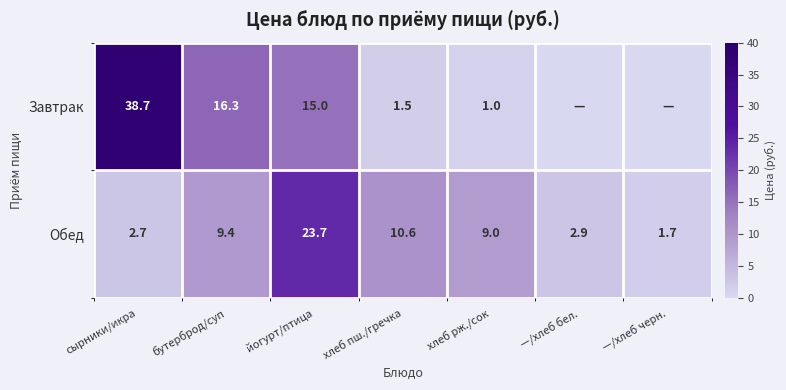

Is it true that Завтрак equals 16.3 at бутерброд/суп?

True